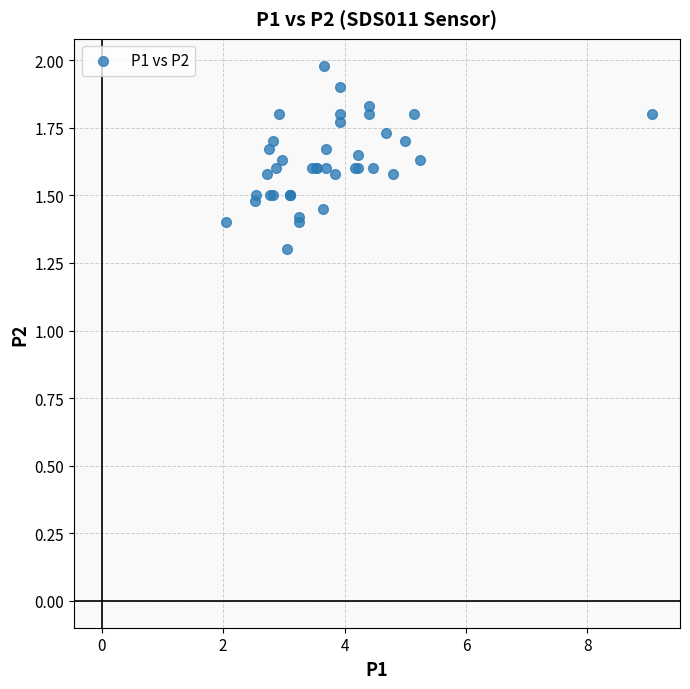

What Y value in the scatter plot is closest to 1?

1.3